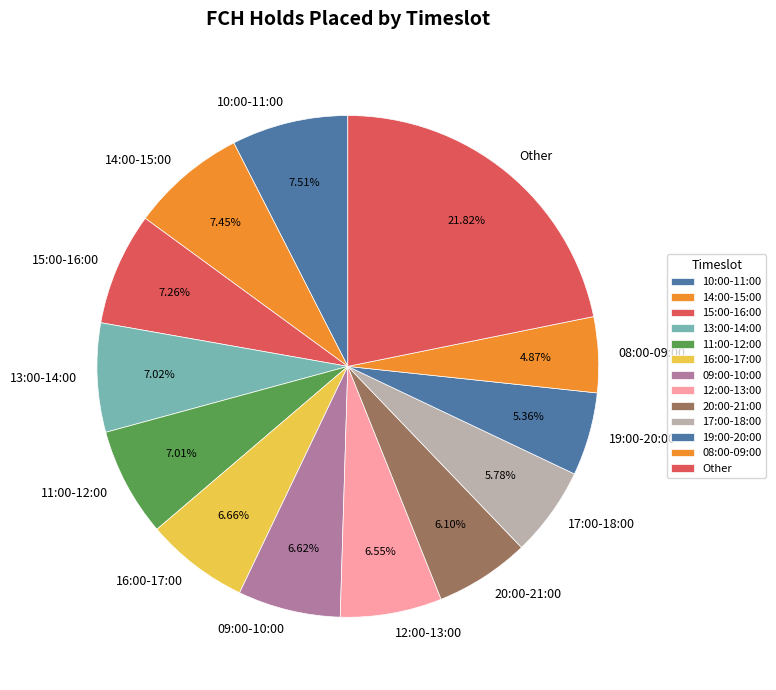

How many segments does this pie chart have?

13